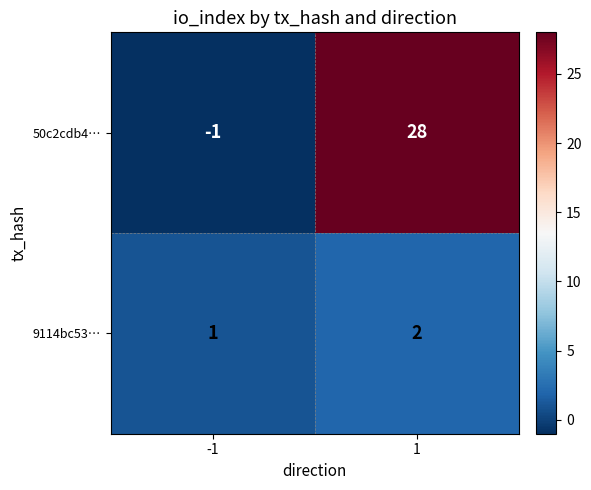

At which category is the sum across all series the highest?

1